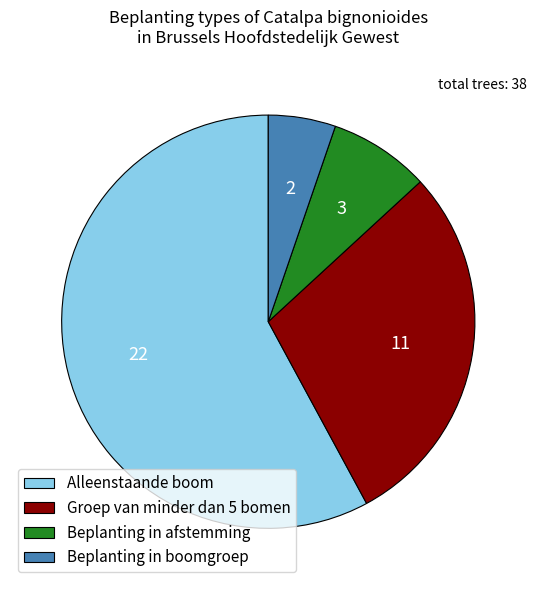

Between Groep van minder dan 5 bomen and Alleenstaande boom, which is larger?

Alleenstaande boom